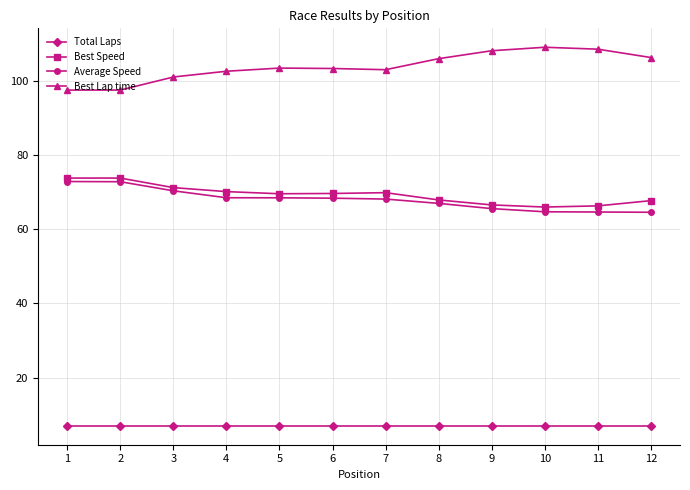

What is the spread (max minus min) of values at 4?

95.6